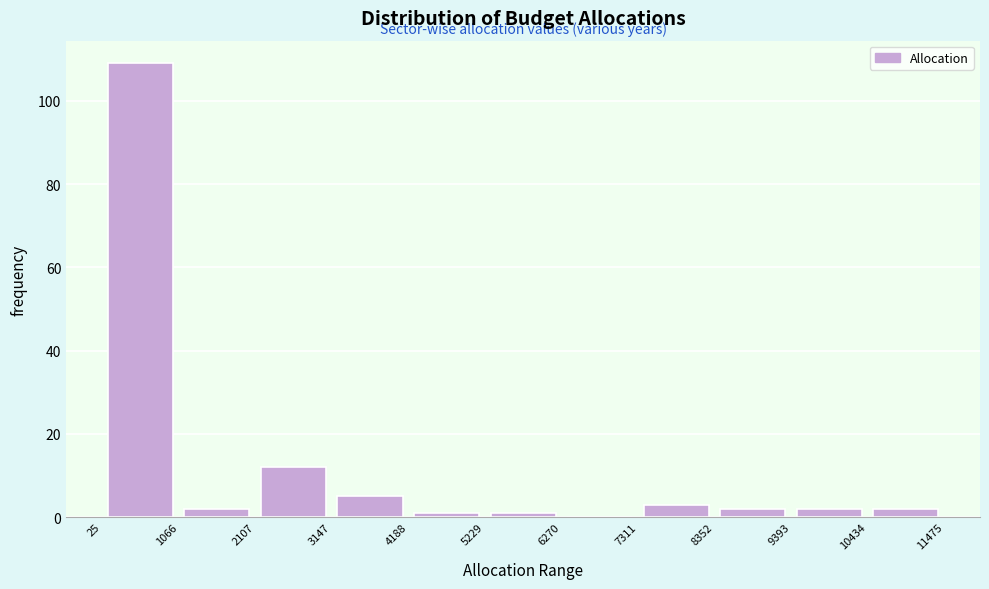

What is the height of the bar covering 1066 to 2107 on the x-axis? The values are not printed on the chart, so give them approximately, as read against the axis.

2